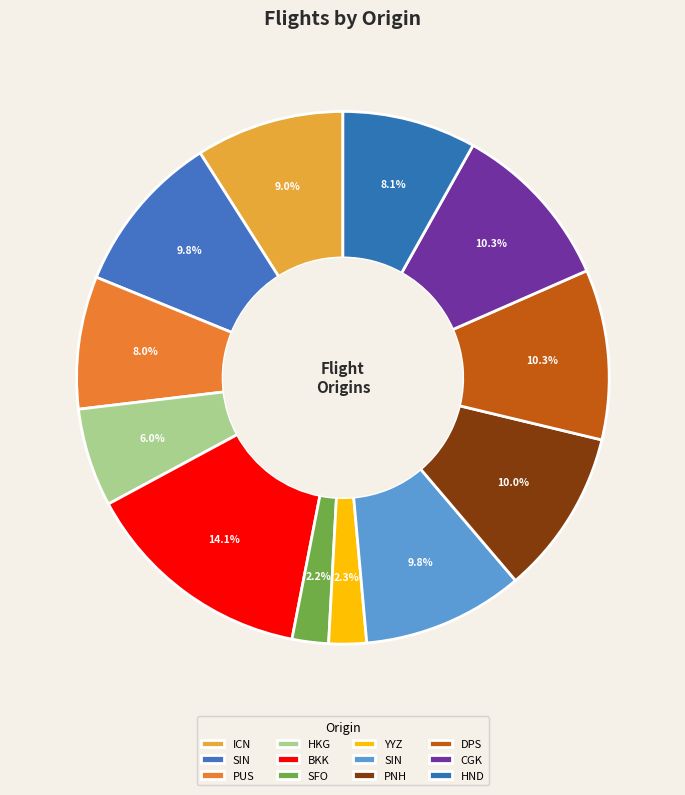

Count the number of slices in the pie.

12